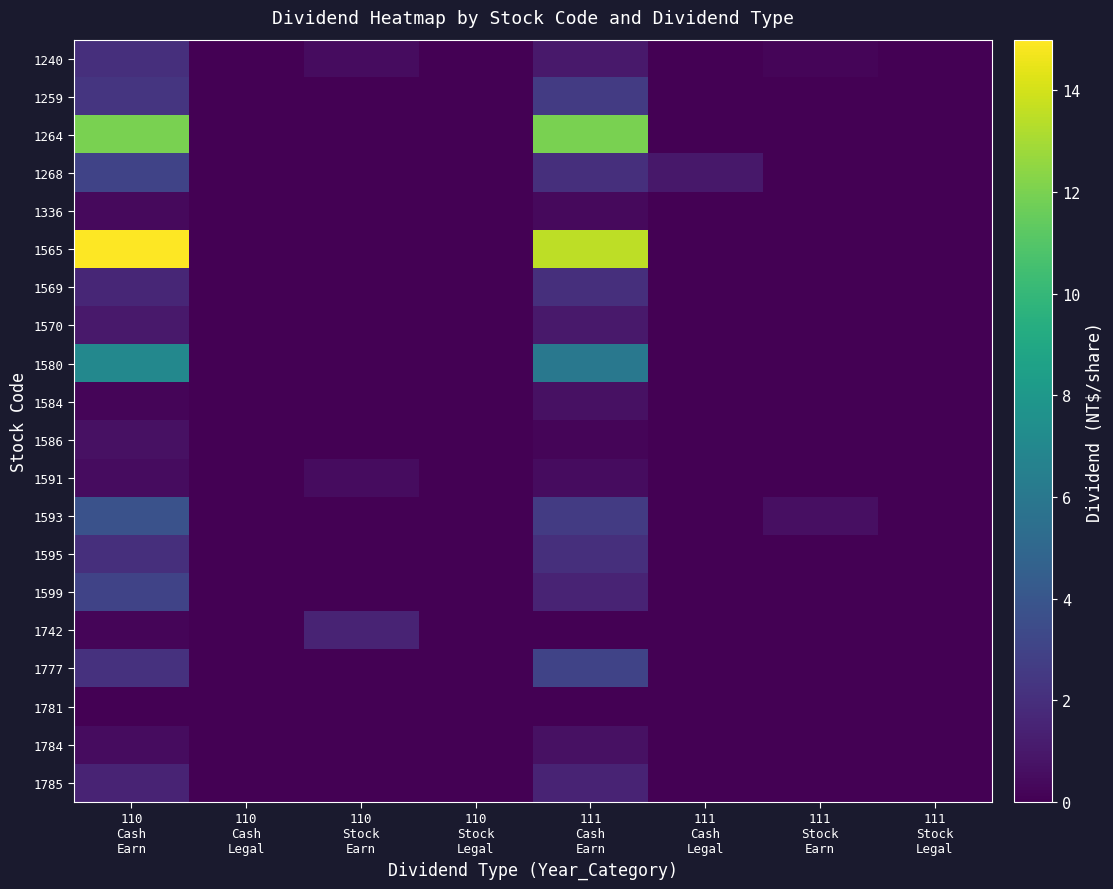

List the series in order of their peak value, highest first.

1565, 1264, 1580, 1593, 1268, 1599, 1777, 1259, 1240, 1569, 1595, 1742, 1785, 1570, 1584, 1784, 1586, 1591, 1336, 1781